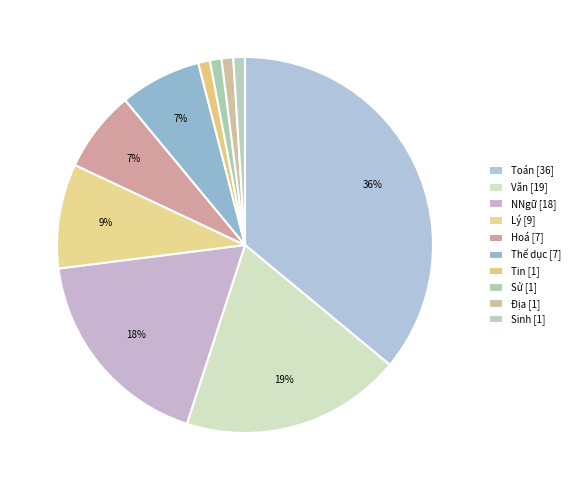

What is the total percentage of Thể dục and Hoá?

14.0%